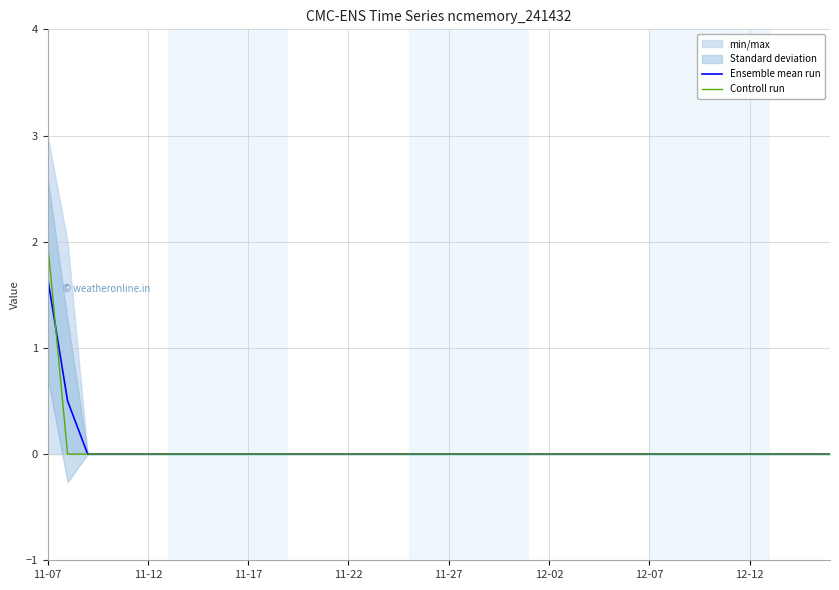

True or false: Ensemble mean run has a value of -0.9 at 9.

False